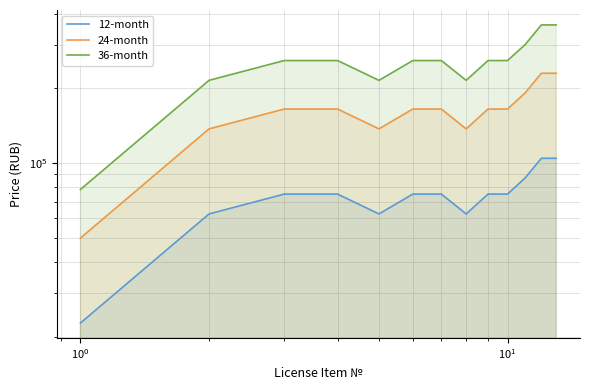

Does the chart display data point markers on the line(s)?

No